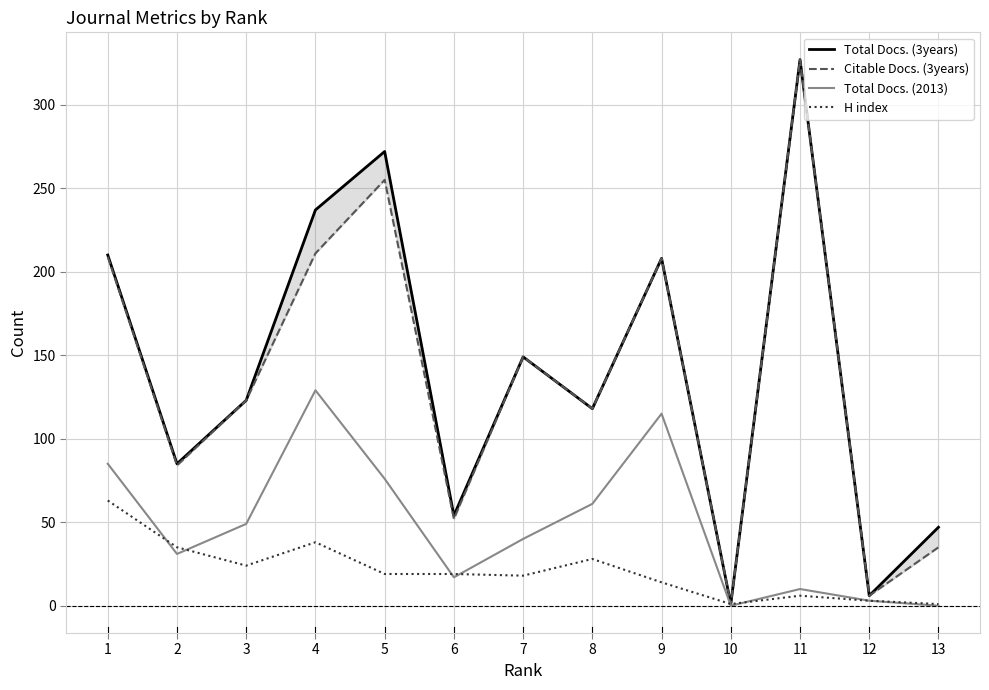

The Total Docs. (2013) series shows 85 at 1. True or false?

True